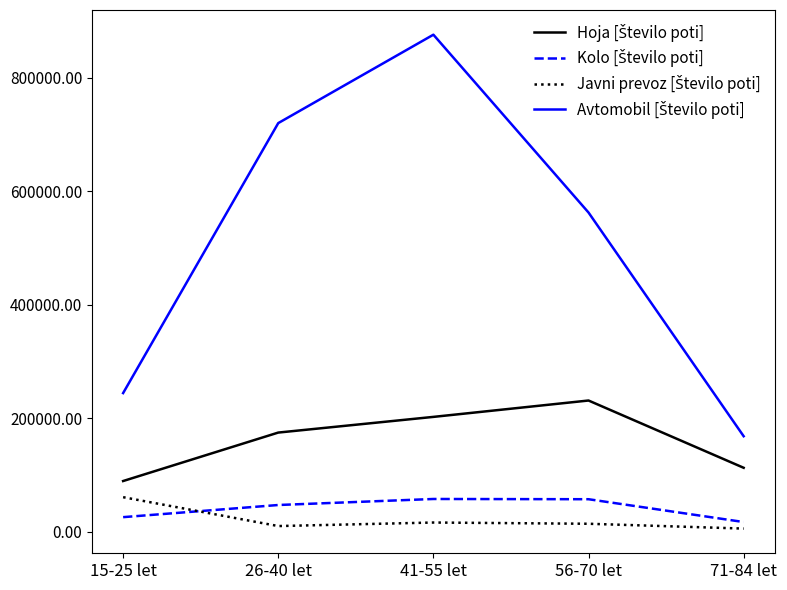

At which category is the sum across all series the highest?

41-55 let